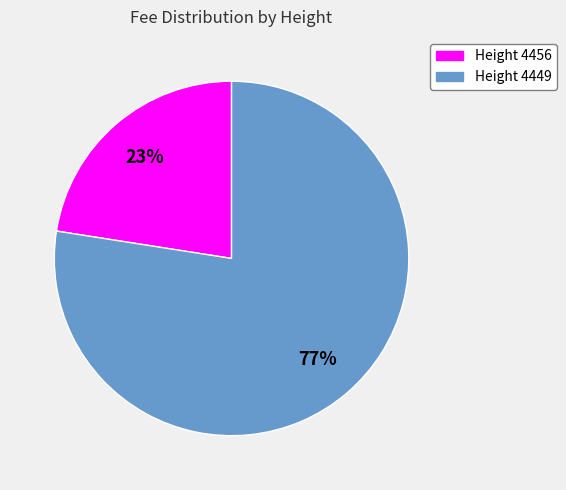

Is there any slice that represents more than half of the pie?

Yes